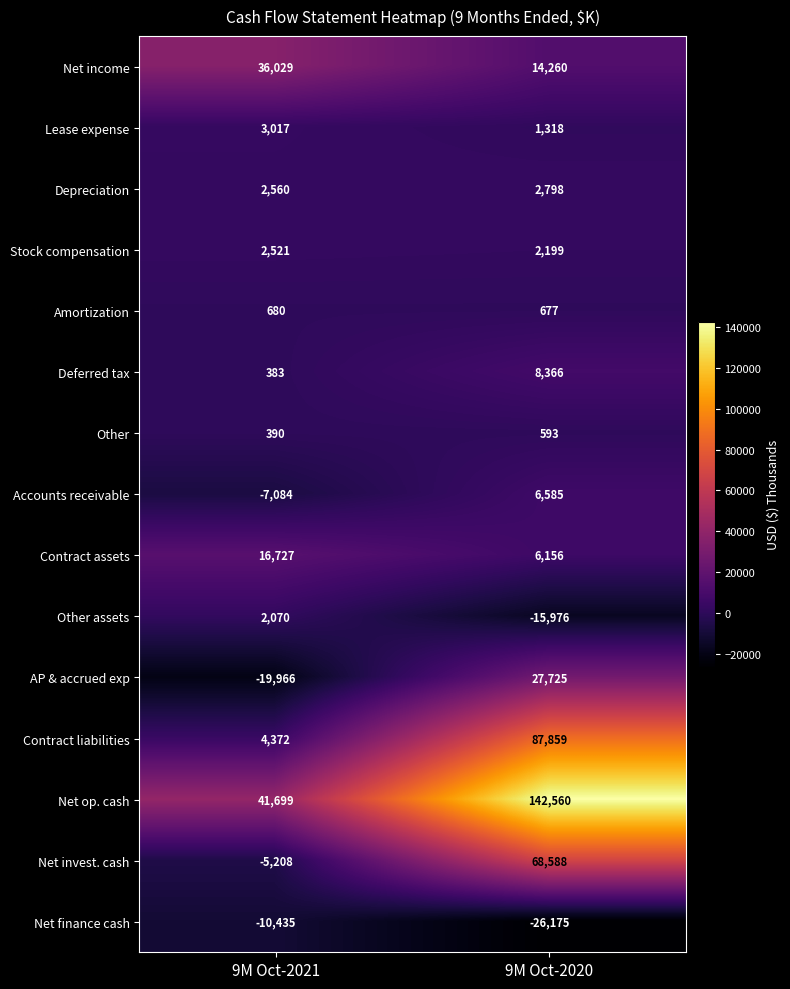

Reading left to right, extract all data points from this chart.

Net income: 9M Oct-2021=36029	9M Oct-2020=14260
Lease expense: 9M Oct-2021=3017	9M Oct-2020=1318
Depreciation: 9M Oct-2021=2560	9M Oct-2020=2798
Stock compensation: 9M Oct-2021=2521	9M Oct-2020=2199
Amortization: 9M Oct-2021=680	9M Oct-2020=677
Deferred tax: 9M Oct-2021=383	9M Oct-2020=8366
Other: 9M Oct-2021=390	9M Oct-2020=593
Accounts receivable: 9M Oct-2021=-7084	9M Oct-2020=6585
Contract assets: 9M Oct-2021=16727	9M Oct-2020=6156
Other assets: 9M Oct-2021=2070	9M Oct-2020=-15976
AP & accrued exp: 9M Oct-2021=-19966	9M Oct-2020=27725
Contract liabilities: 9M Oct-2021=4372	9M Oct-2020=87859
Net op. cash: 9M Oct-2021=41699	9M Oct-2020=142560
Net invest. cash: 9M Oct-2021=-5208	9M Oct-2020=68588
Net finance cash: 9M Oct-2021=-10435	9M Oct-2020=-26175